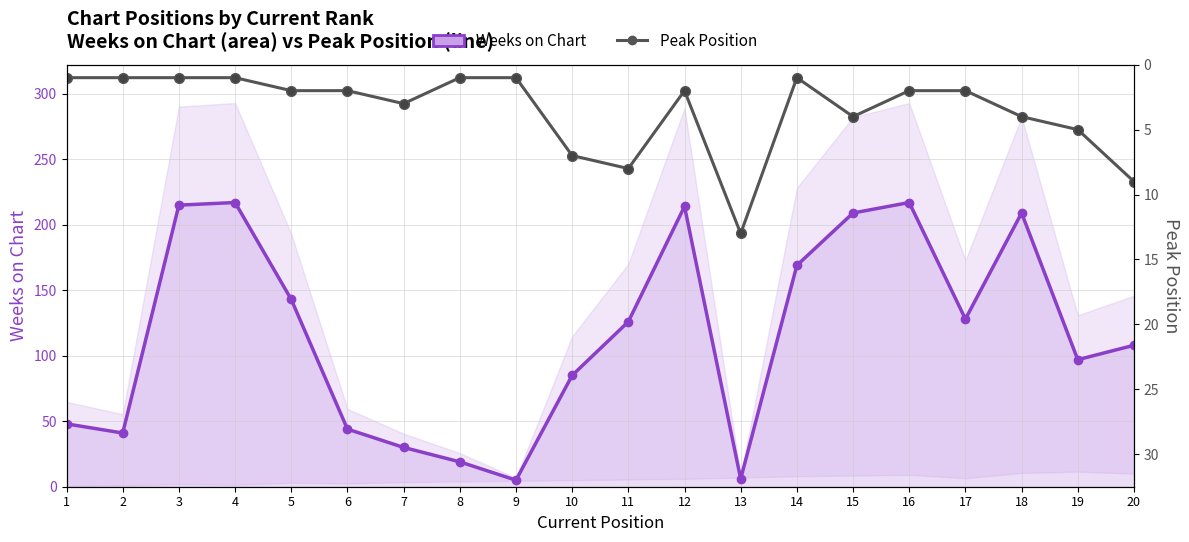

What is the difference between the Peak Position values at 1 and 12?

1